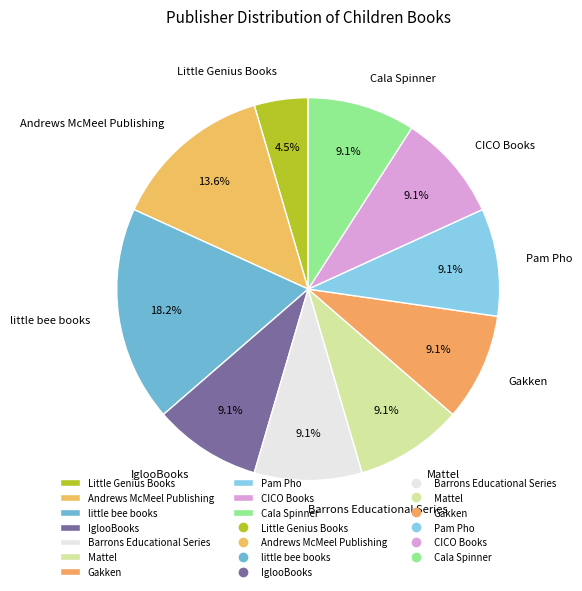

To the nearest percent, what is the difference between the Little Genius Books and IglooBooks slice percentages?

5%